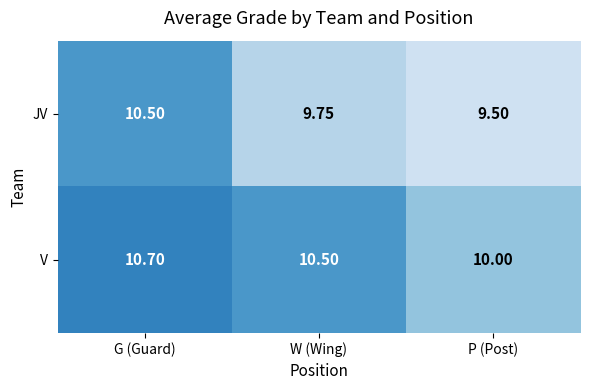

At which label does JV reach its minimum?

P (Post)